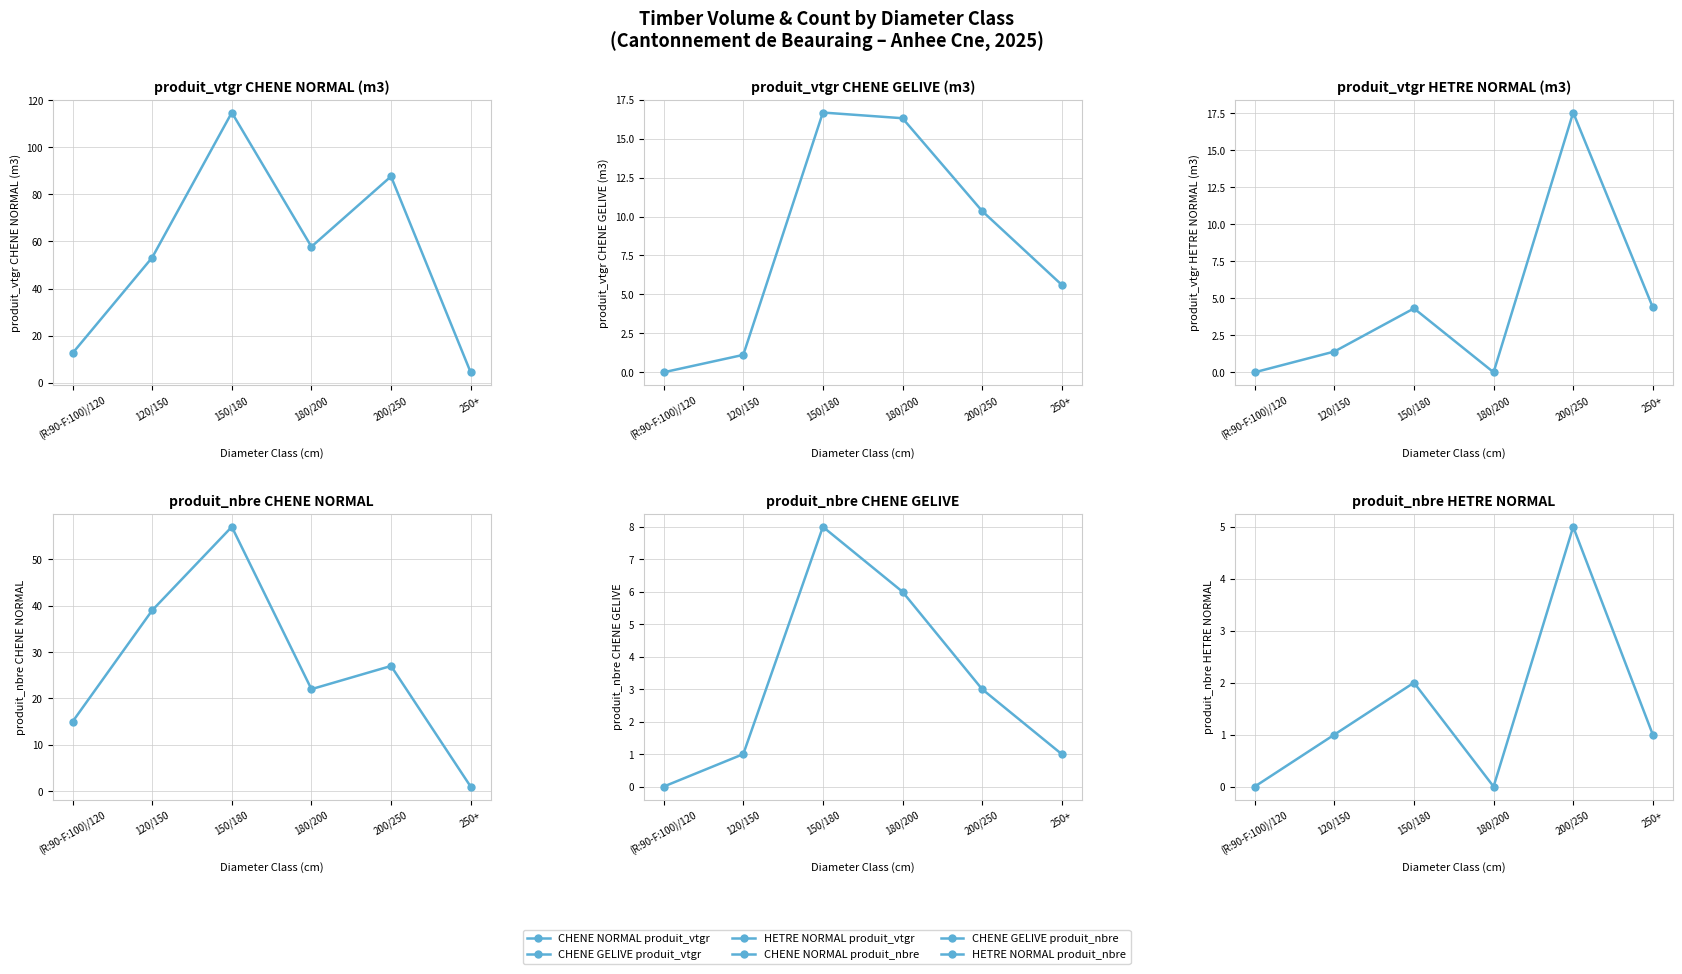

What is the approximate value of HETRE NORMAL produit_nbre at 120/150?

1.0